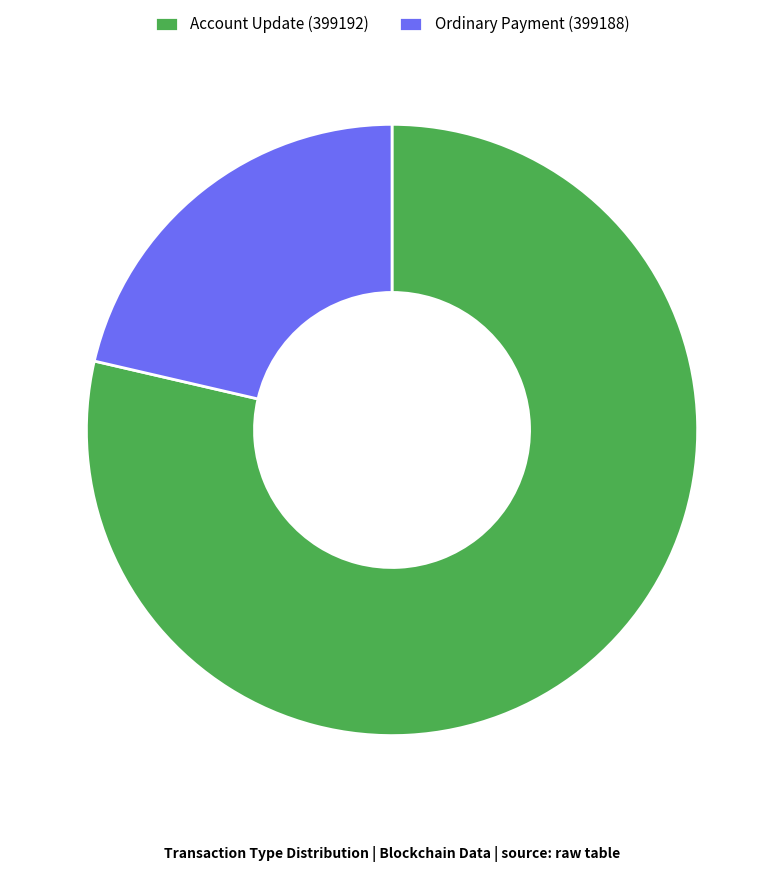

Approximately how many times larger is the value at Account Update (399192) compared to Ordinary Payment (399188)?

3.7